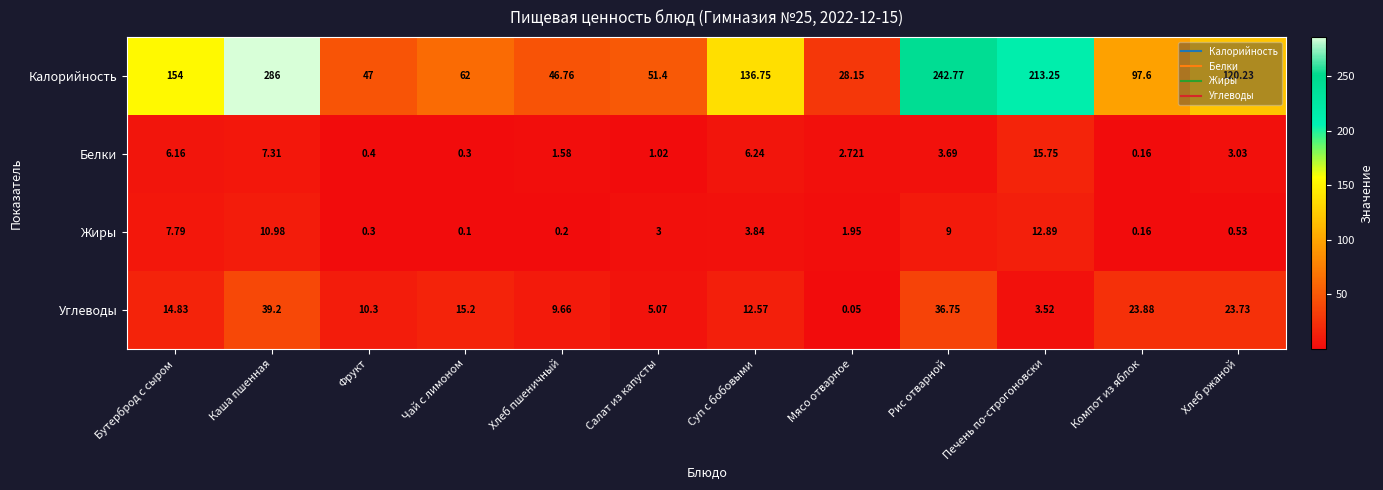

Which category has the highest value across all series?

Каша пшенная